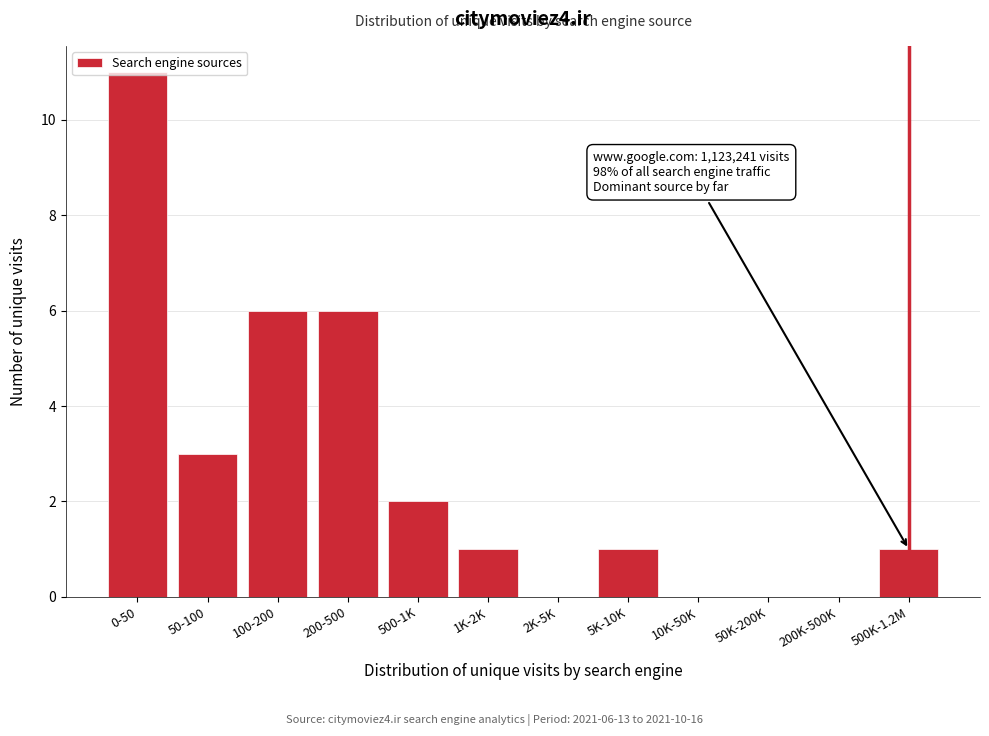

Which has a higher value, 2K-5K or 100-200?

100-200